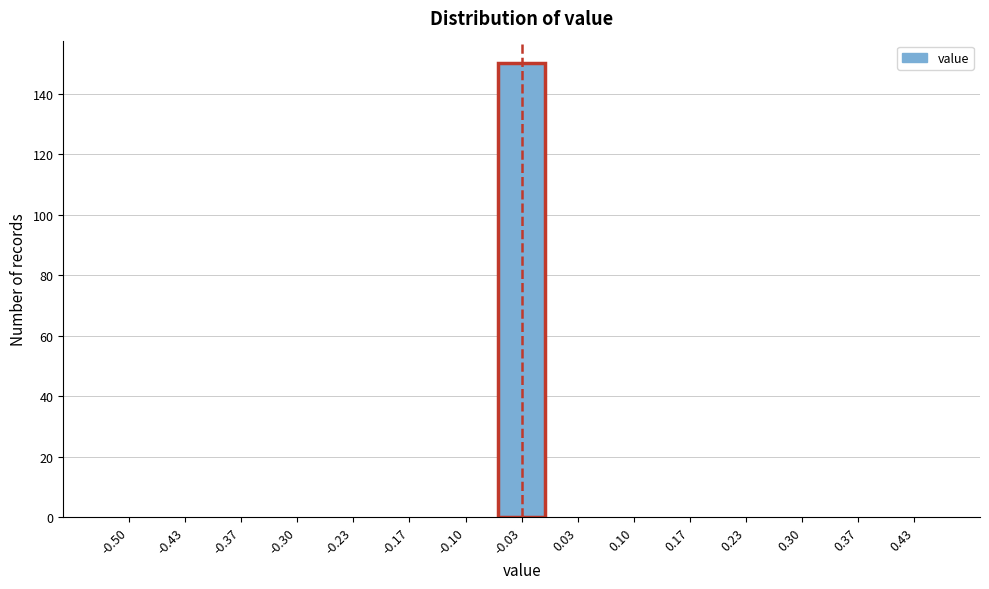

Reading left to right, transcribe all the data shown in this chart.

-0.50=0	-0.43=0	-0.37=0	-0.30=0	-0.23=0	-0.17=0	-0.10=0	-0.03=150	0.03=0	0.10=0	0.17=0	0.23=0	0.30=0	0.37=0	0.43=0